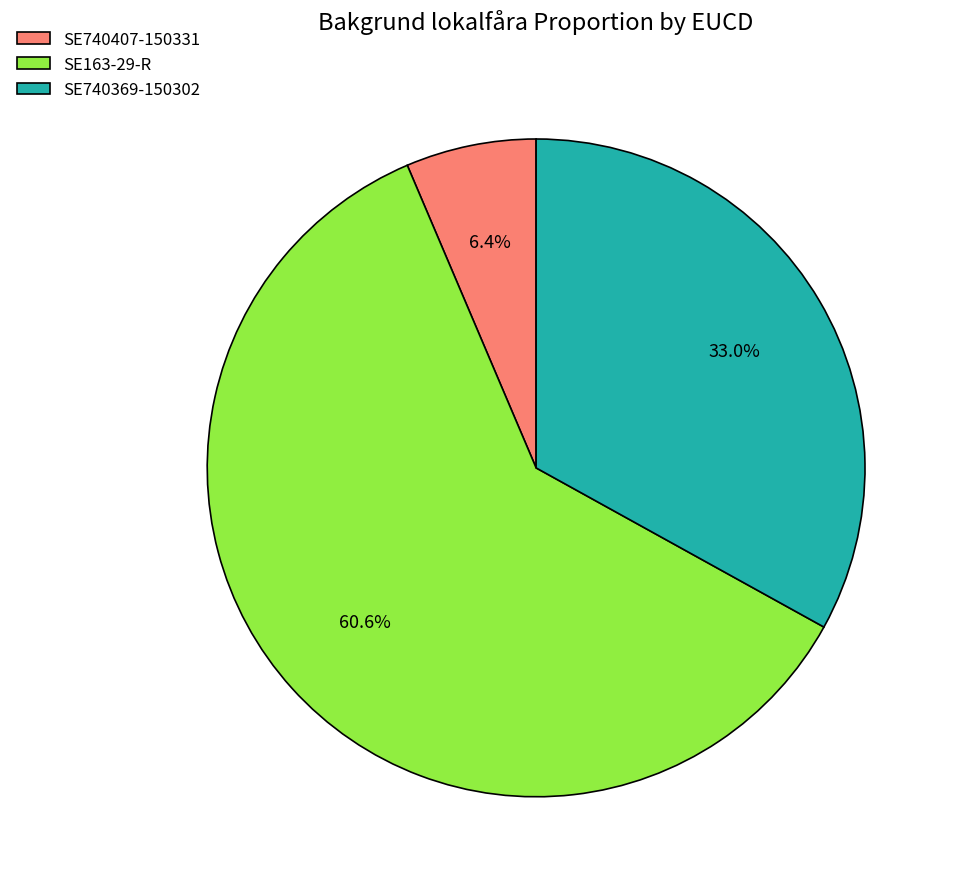

The SE163-29-R slice represents 47% of the pie. True or false?

False